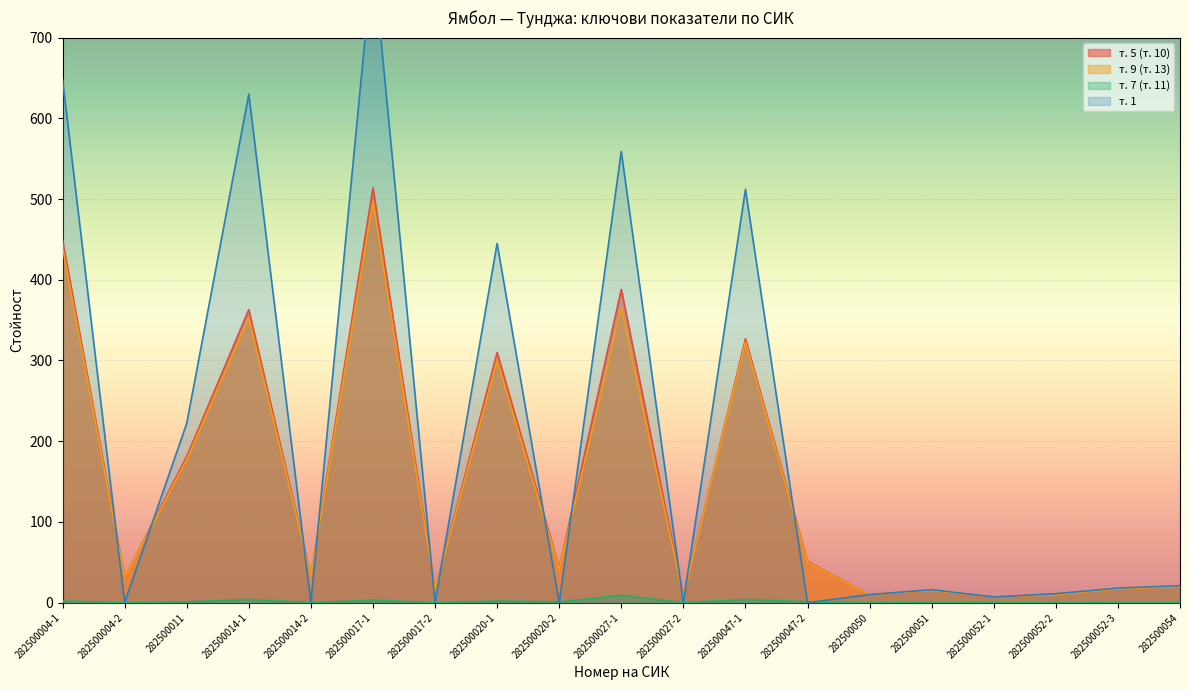

Where is т. 9 (т. 13) nearest to the value 252?

282500020-1